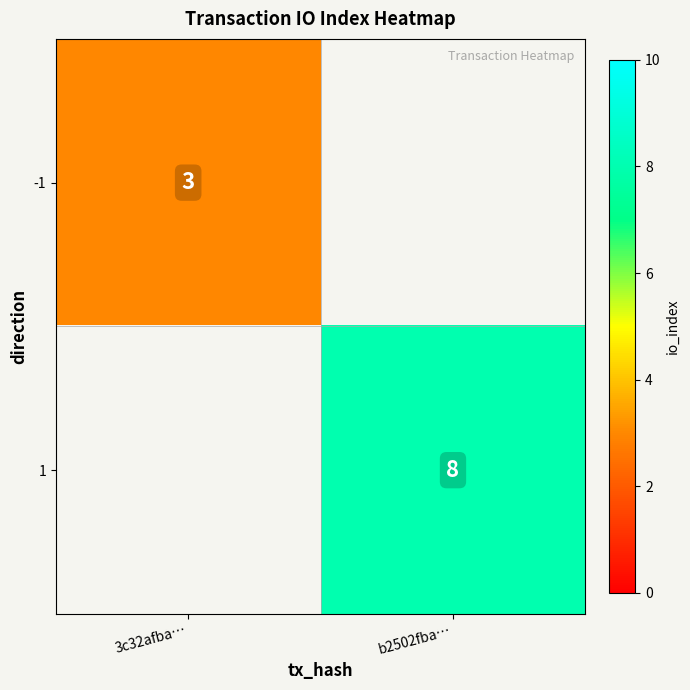

The value of -1 at 3c32afba… is 3. True or false?

True